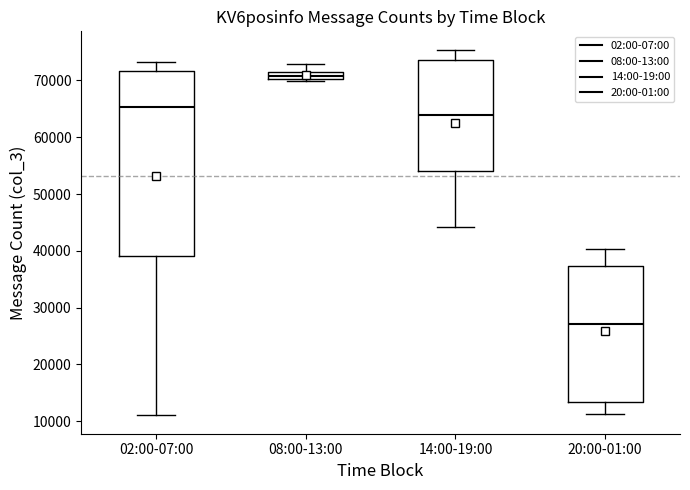

Which box has the highest median line?

08:00-13:00